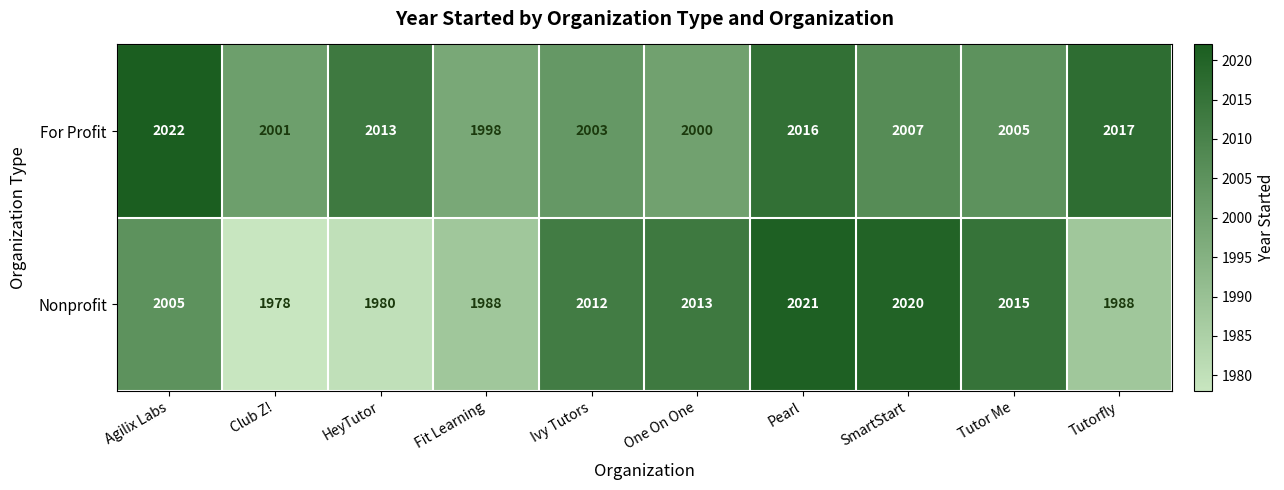

The Nonprofit series shows 1988 at Fit Learning. True or false?

True